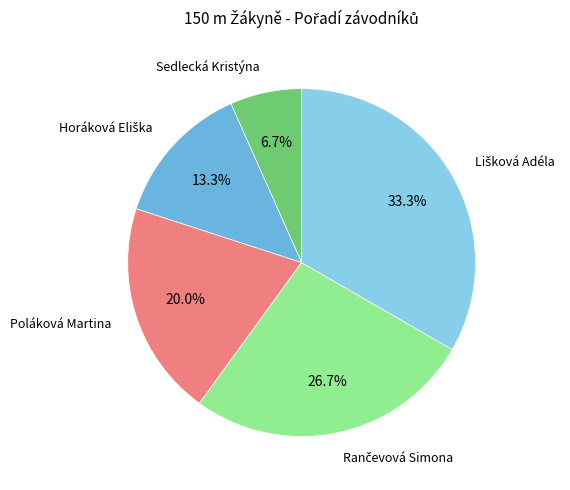

Rank the categories by value from highest to lowest.

Lišková Adéla, Rančevová Simona, Poláková Martina, Horáková Eliška, Sedlecká Kristýna